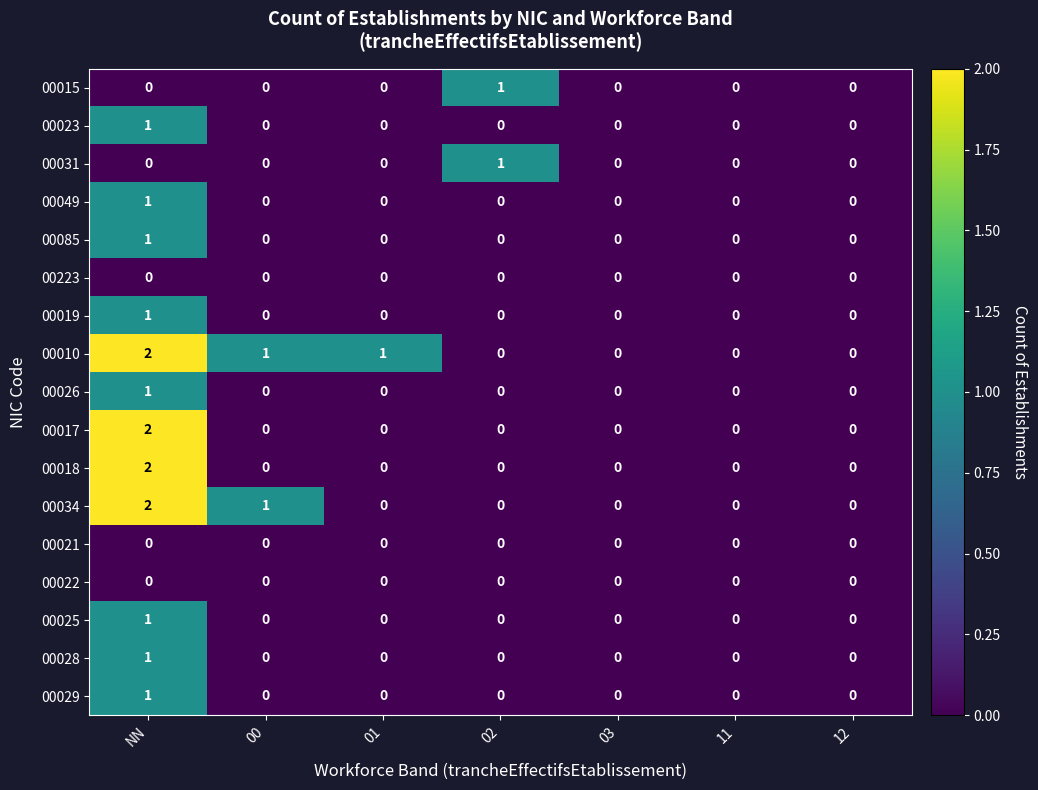

Which label corresponds to the largest value in the chart?

NN